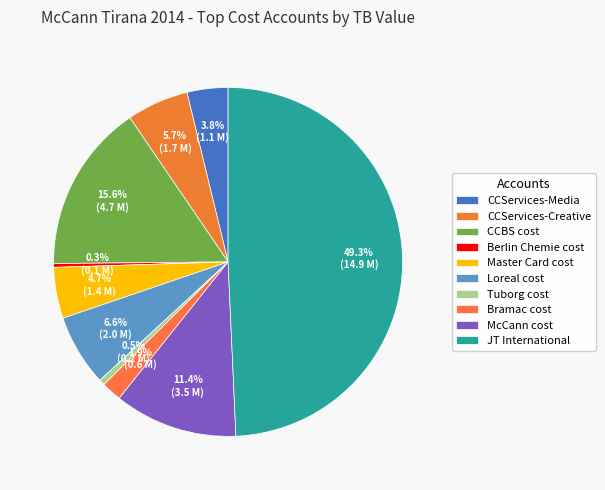

Does any single category account for the majority?

No